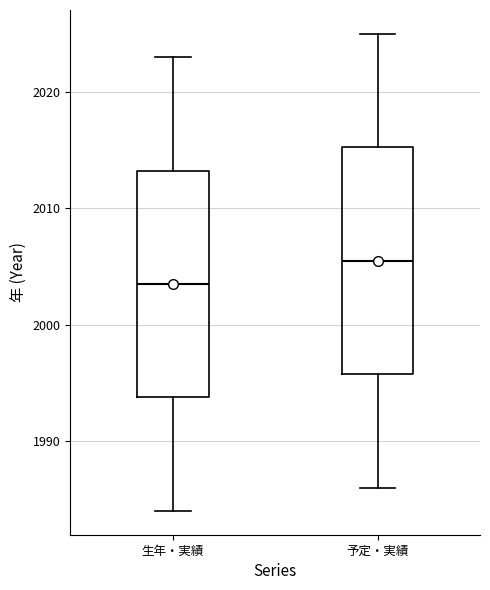

Which box's median line is the lowest?

生年・実績